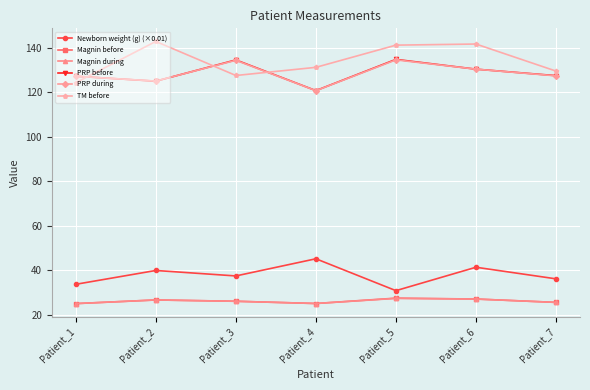

How many lines are shown in the chart?

6